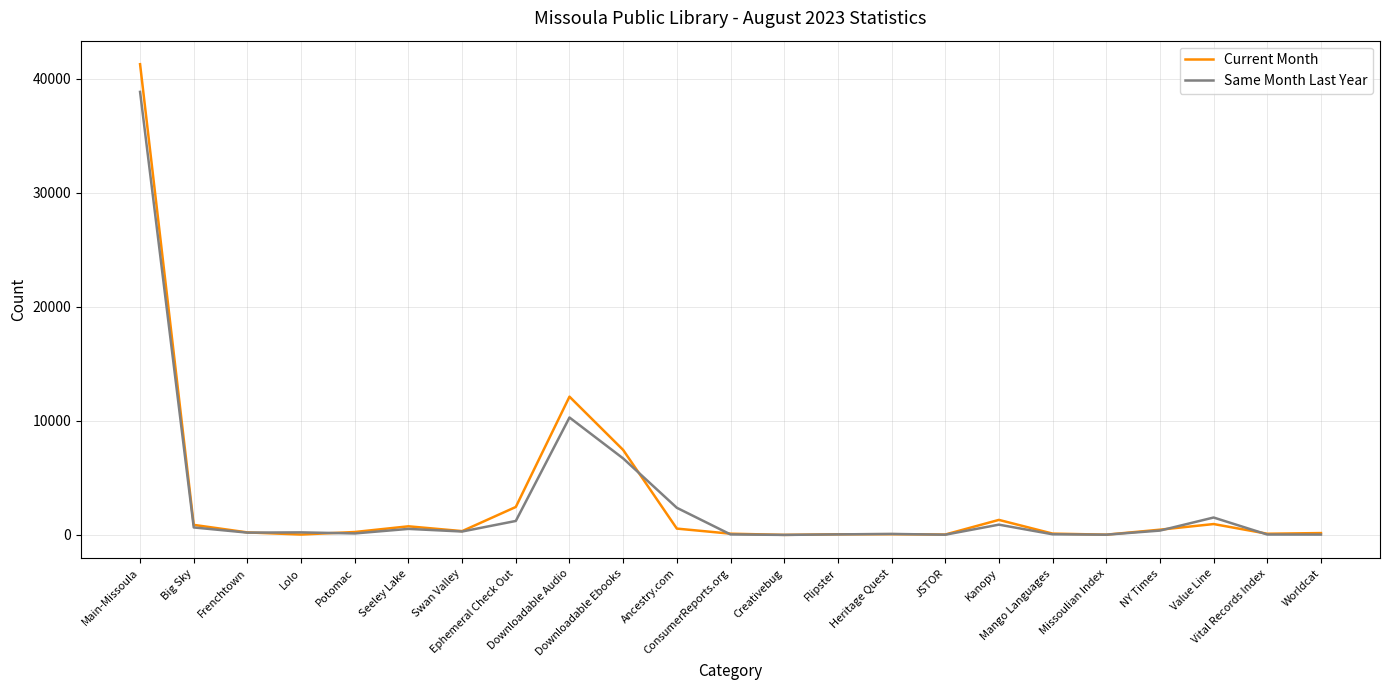

What is the sum of the Current Month values at Worldcat and Frenchtown?

395